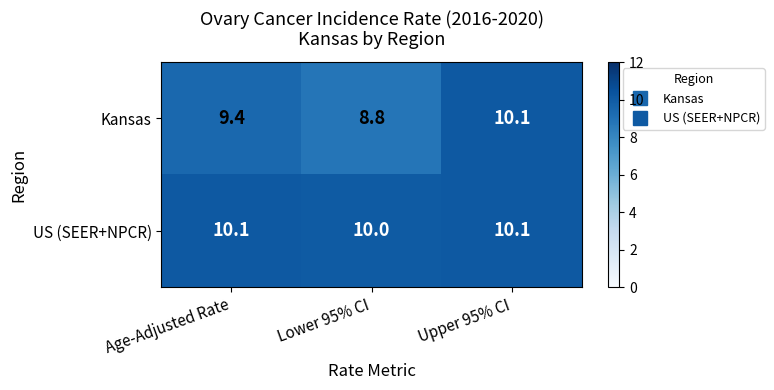

At how many categories does at least one series exceed 9?

3